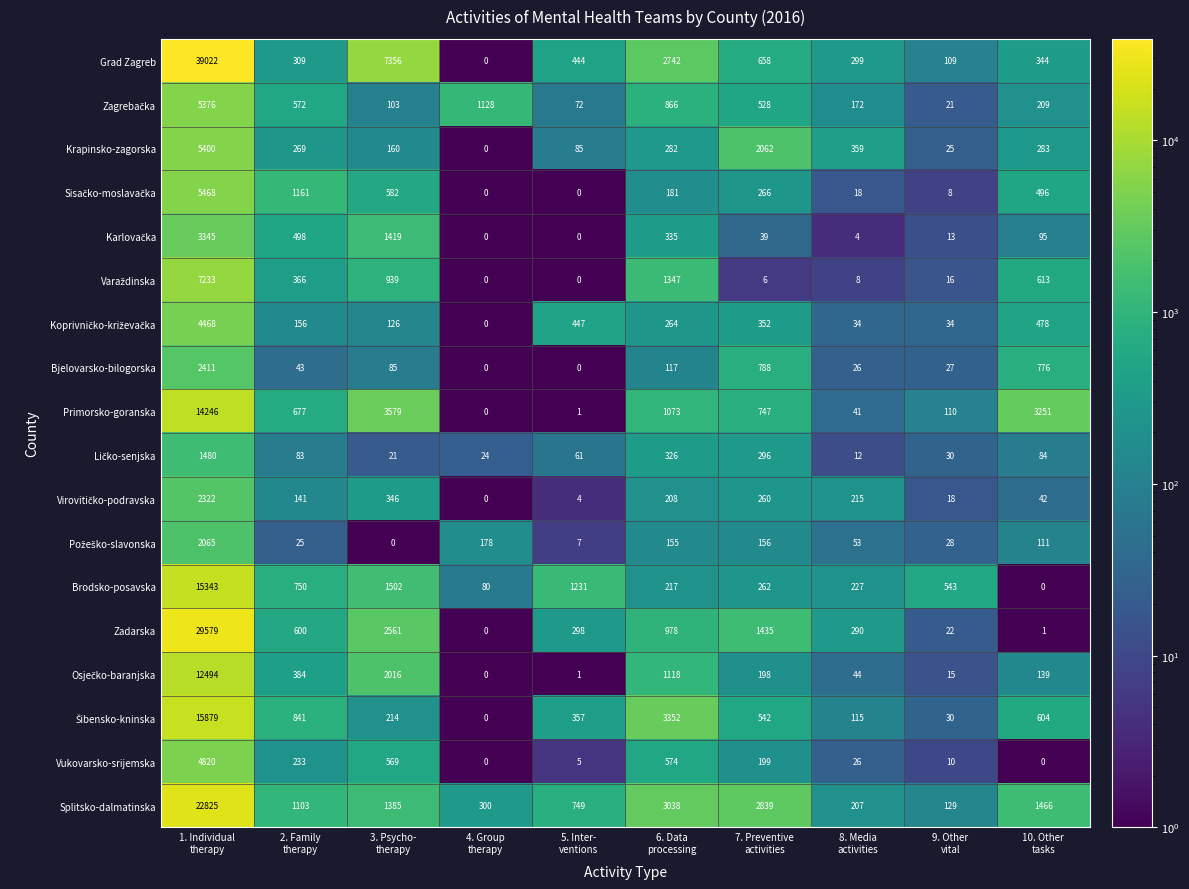

At how many categories does at least one series exceed 34274?

1